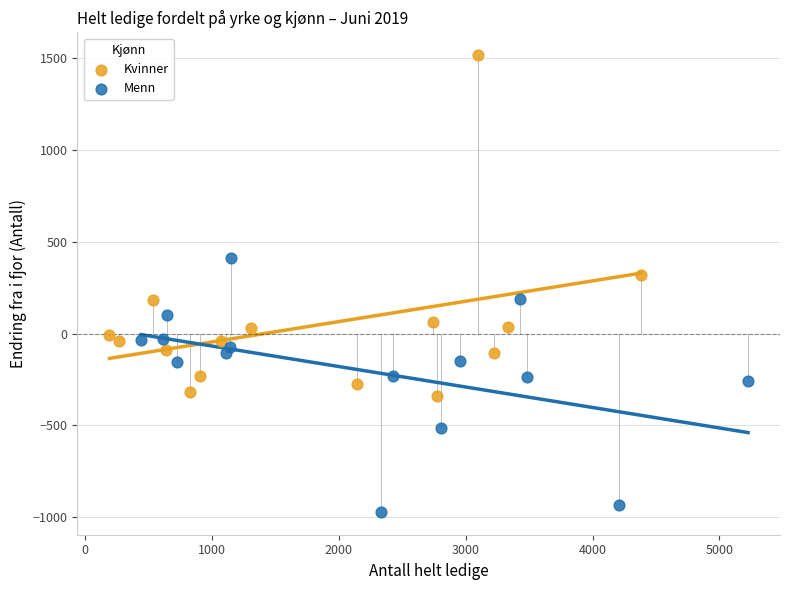

Which series contains the lowest Y value?

Menn